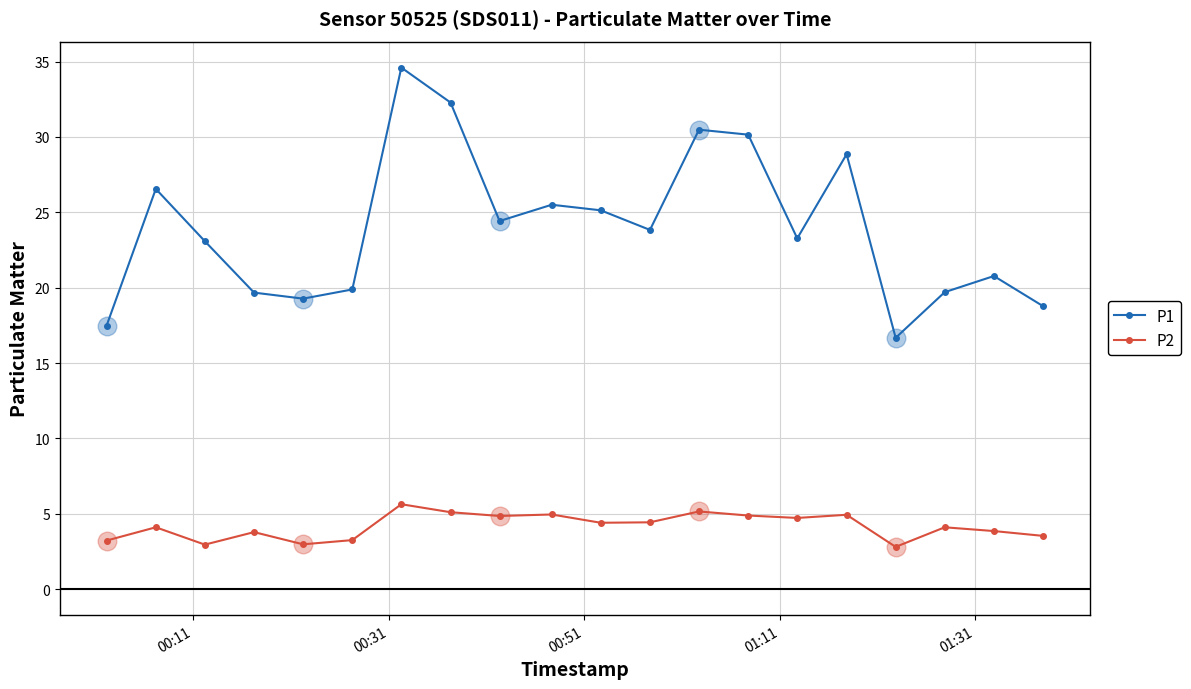

What are all the series names shown in the legend?

P1, P2